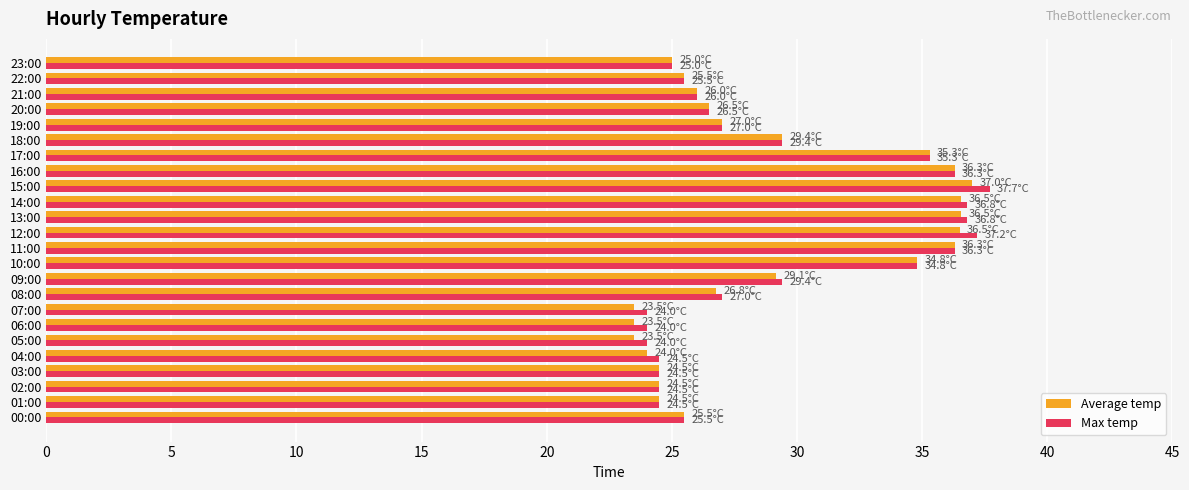

At which category is the sum across all series the highest?

15:00